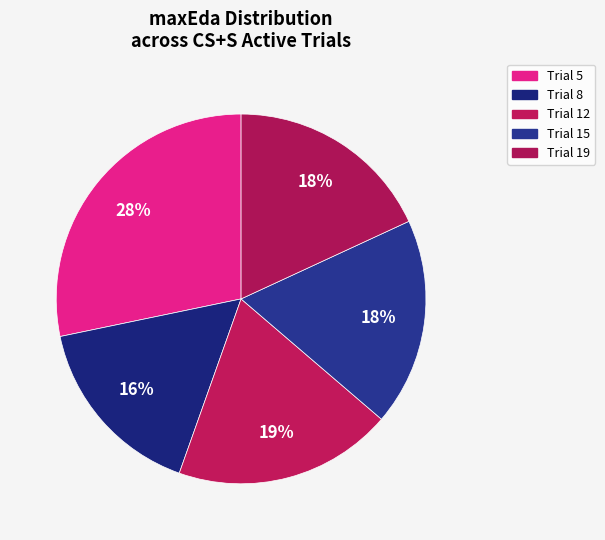

Count the number of slices in the pie.

5